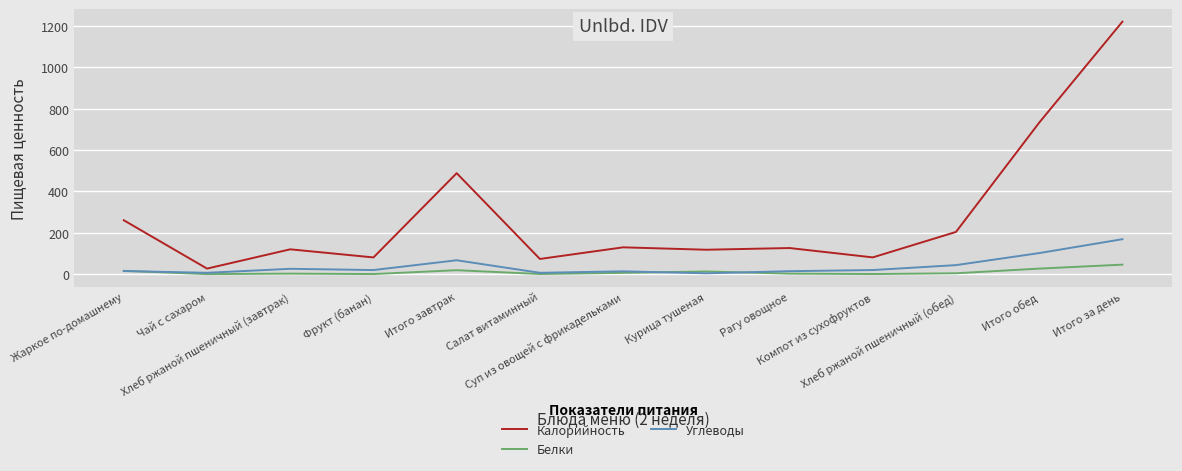

Which series has the largest range (max minus min)?

Калорийность